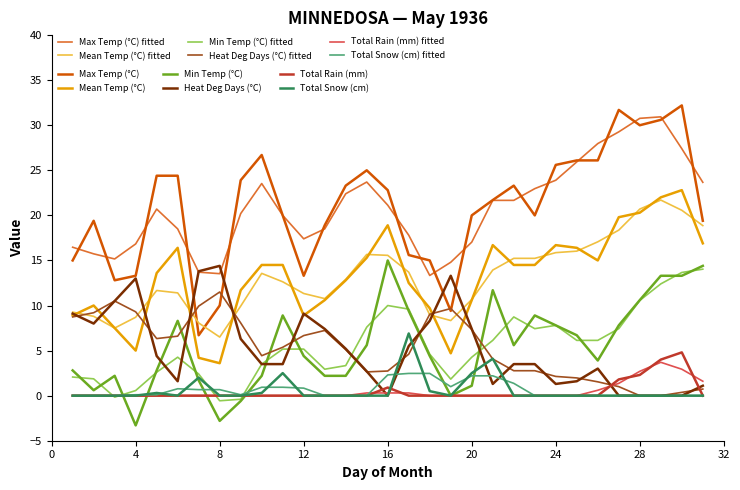

What is the greatest value displayed?

32.2